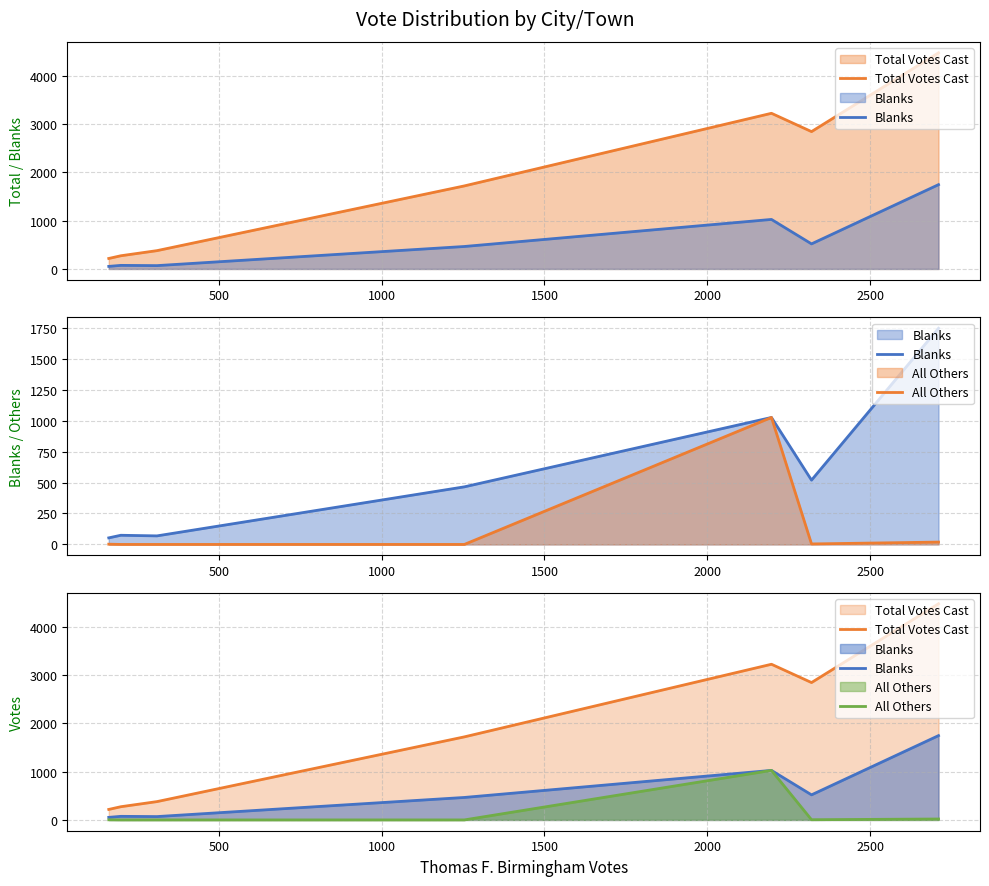

Reading left to right, what are all the values shown in this chart?

Total Votes Cast: 217	273	379	1719	3222	2843	4474
Blanks: 53	74	69	465	1025	519	1745
All Others: 2	0	0	0	1025	4	19